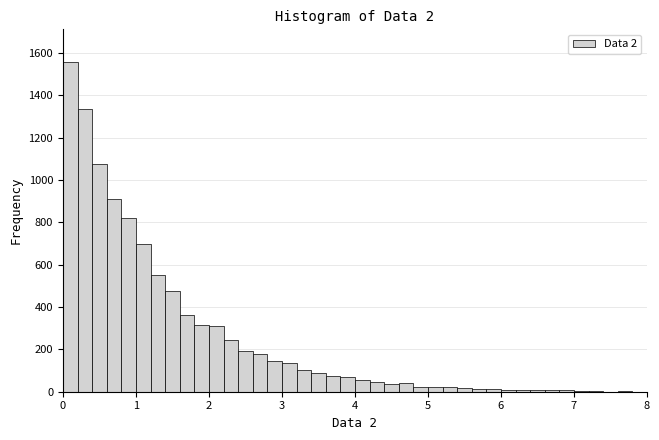

Around what value on the x-axis is the tallest bar? Give the approximate position of its centre, as read against the axis.

0.1